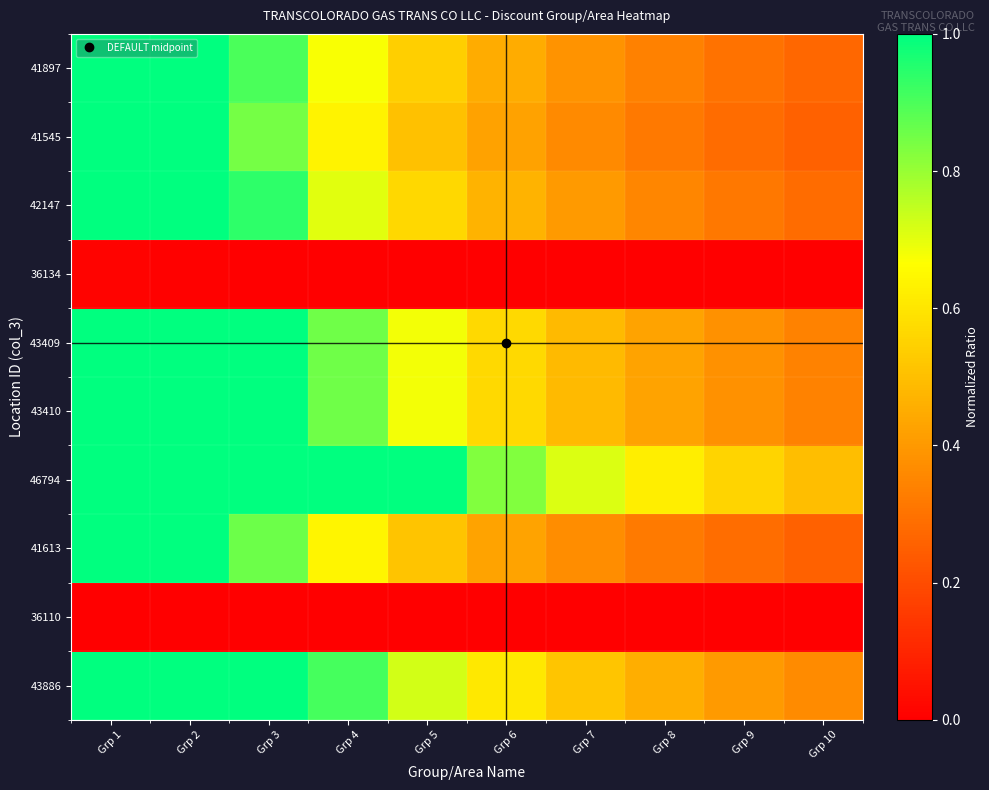

Rank the series at Grp 1 from highest to lowest value.

43886, 41613, 46794, 43410, 43409, 42147, 41545, 41897, 36134, 36110